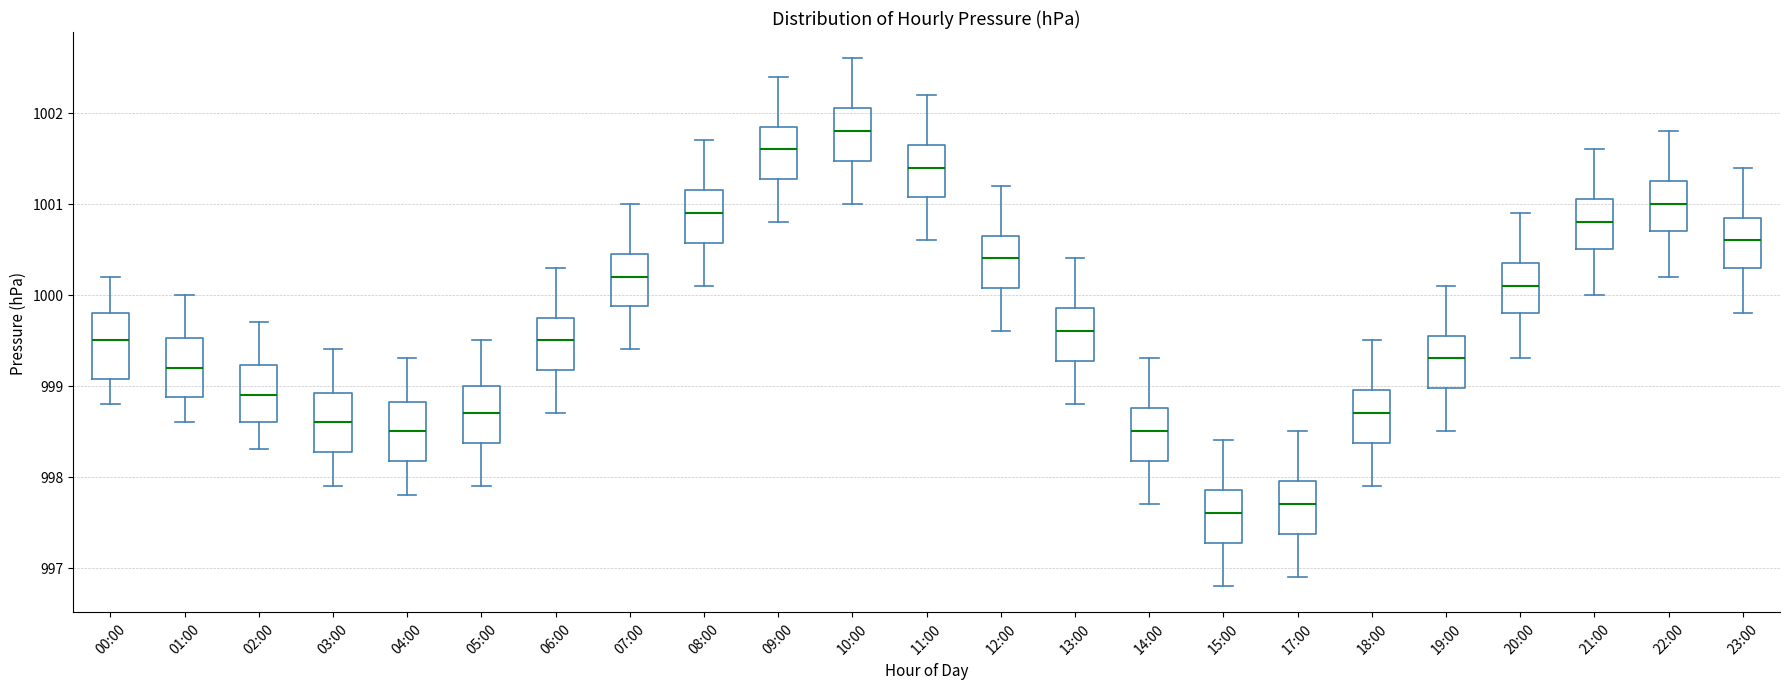

Reading left to right, transcribe this box plot: for each box, give where its median line is, the range the box spans, and where its two whiskers end, as read against the y-axis. The values are not printed on the chart, so give them approximately, as read against the axis.

00:00: median 999.5, box 999.1 to 999.8, whiskers 998.8 to 1000.2
01:00: median 999.2, box 998.9 to 999.5, whiskers 998.6 to 1000.0
02:00: median 998.9, box 998.6 to 999.2, whiskers 998.3 to 999.7
03:00: median 998.6, box 998.3 to 998.9, whiskers 997.9 to 999.4
04:00: median 998.5, box 998.2 to 998.8, whiskers 997.8 to 999.3
05:00: median 998.7, box 998.4 to 999.0, whiskers 997.9 to 999.5
06:00: median 999.5, box 999.2 to 999.8, whiskers 998.7 to 1000.3
07:00: median 1000.2, box 999.9 to 1000.5, whiskers 999.4 to 1001.0
08:00: median 1000.9, box 1000.6 to 1001.2, whiskers 1000.1 to 1001.7
09:00: median 1001.6, box 1001.3 to 1001.9, whiskers 1000.8 to 1002.4
10:00: median 1001.8, box 1001.5 to 1002.1, whiskers 1001.0 to 1002.6
11:00: median 1001.4, box 1001.1 to 1001.7, whiskers 1000.6 to 1002.2
12:00: median 1000.4, box 1000.1 to 1000.7, whiskers 999.6 to 1001.2
13:00: median 999.6, box 999.3 to 999.9, whiskers 998.8 to 1000.4
14:00: median 998.5, box 998.2 to 998.8, whiskers 997.7 to 999.3
15:00: median 997.6, box 997.3 to 997.9, whiskers 996.8 to 998.4
17:00: median 997.7, box 997.4 to 998.0, whiskers 996.9 to 998.5
18:00: median 998.7, box 998.4 to 999.0, whiskers 997.9 to 999.5
19:00: median 999.3, box 999.0 to 999.6, whiskers 998.5 to 1000.1
20:00: median 1000.1, box 999.8 to 1000.4, whiskers 999.3 to 1000.9
21:00: median 1000.8, box 1000.5 to 1001.1, whiskers 1000.0 to 1001.6
22:00: median 1001.0, box 1000.7 to 1001.3, whiskers 1000.2 to 1001.8
23:00: median 1000.6, box 1000.3 to 1000.9, whiskers 999.8 to 1001.4